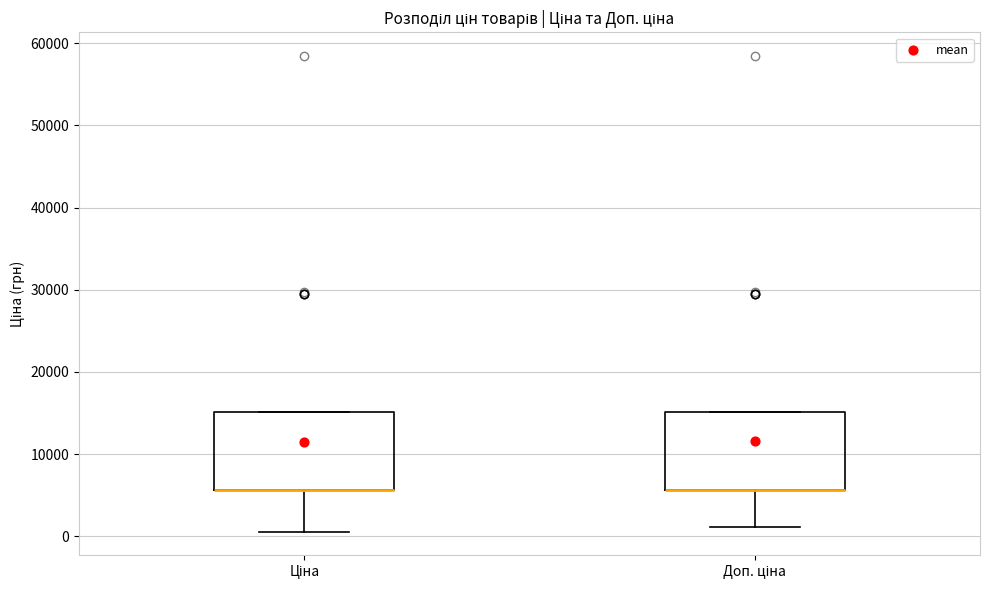

Reading left to right, transcribe this box plot: for each box, give where its median line is, the range the box spans, and where its two whiskers end, as read against the y-axis. The values are not printed on the chart, so give them approximately, as read against the axis.

Ціна: median 6000 (drawn on the box's lower edge), box 6000 to 15000, whiskers 1000 to 15000
Доп. ціна: median 6000 (drawn on the box's lower edge), box 6000 to 15000, whiskers 1000 to 15000